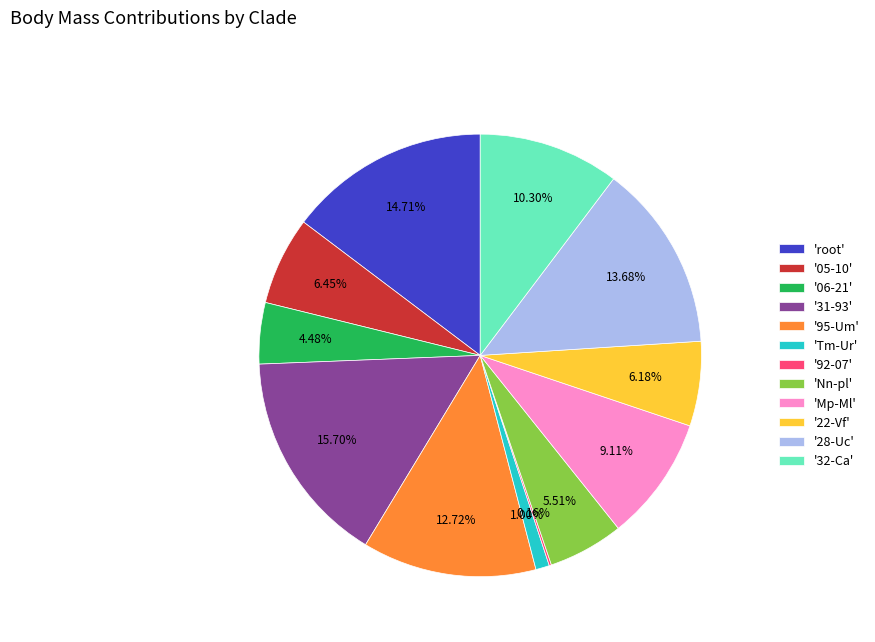

Is there a majority slice in this chart?

No